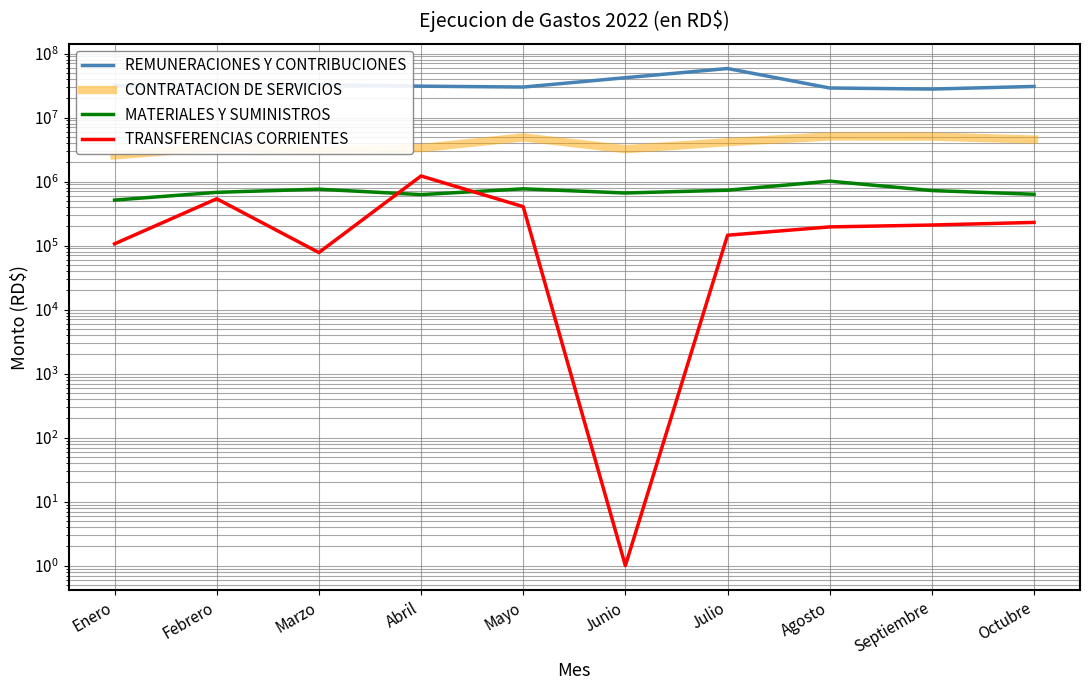

What are all the series names shown in the legend?

REMUNERACIONES Y CONTRIBUCIONES, CONTRATACION DE SERVICIOS, MATERIALES Y SUMINISTROS, TRANSFERENCIAS CORRIENTES